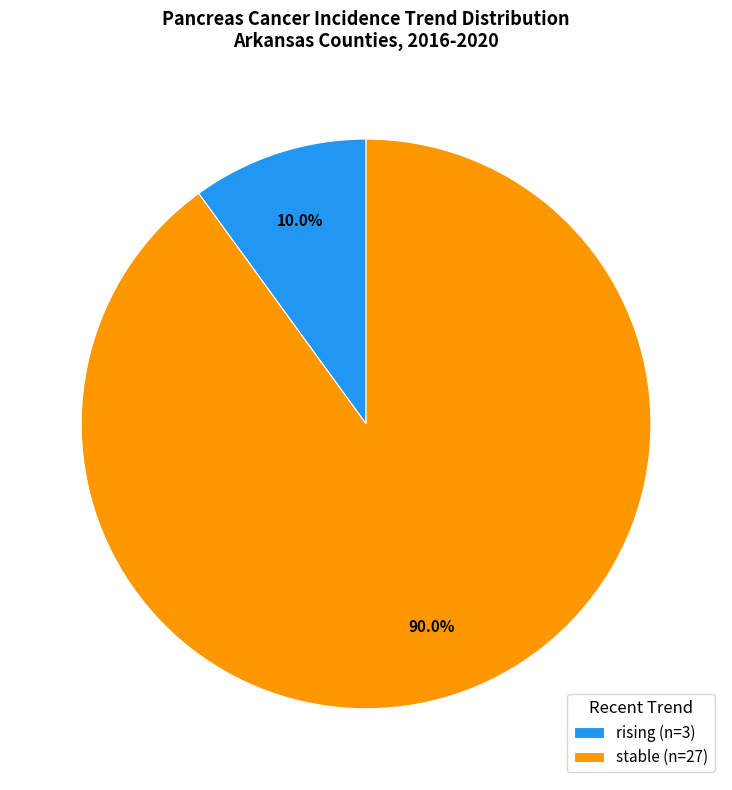

Approximately how many times larger is the value at stable (n=27) compared to rising (n=3)?

9.3